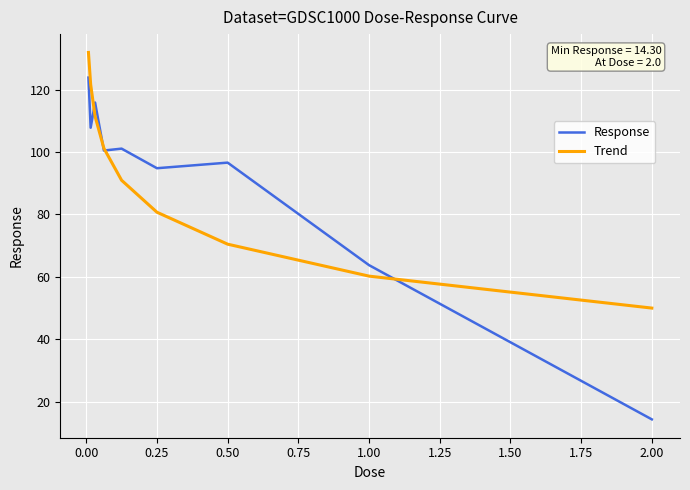

Which series has the widest spread of values?

Response